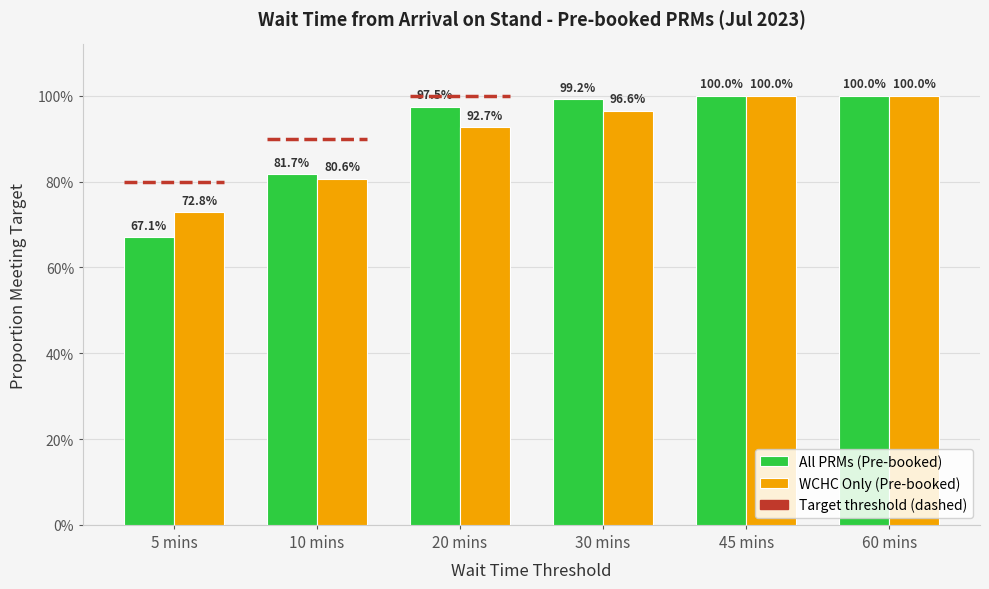

List the series in order of their overall mean, lowest first.

WCHC Only (Pre-booked), All PRMs (Pre-booked)